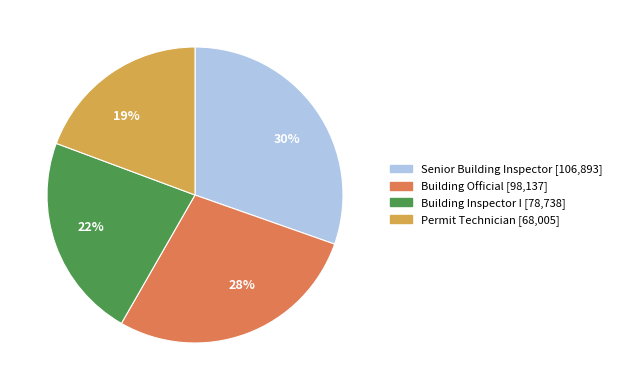

The Building Inspector I slice represents 22% of the pie. True or false?

True